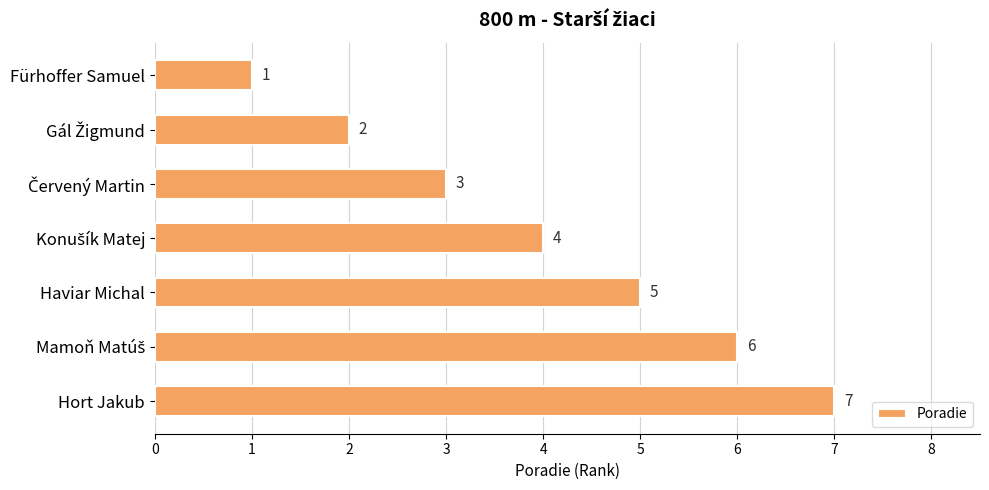

What is the difference between the maximum and minimum values?

6